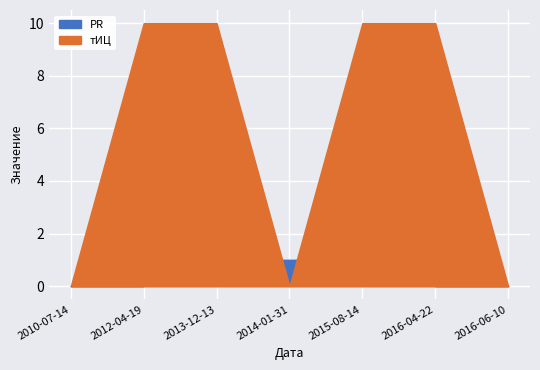

What is the approximate value of PR at 2013-12-13?

1